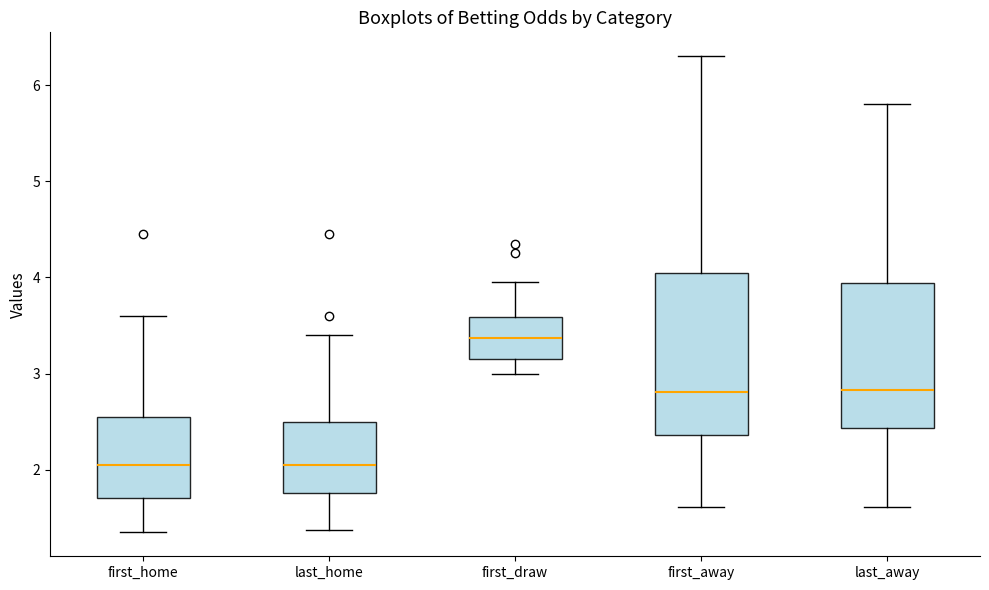

Where is the lower edge of the box for first_away on the y-axis? The values are not printed on the chart, so give them approximately, as read against the axis.

2.4